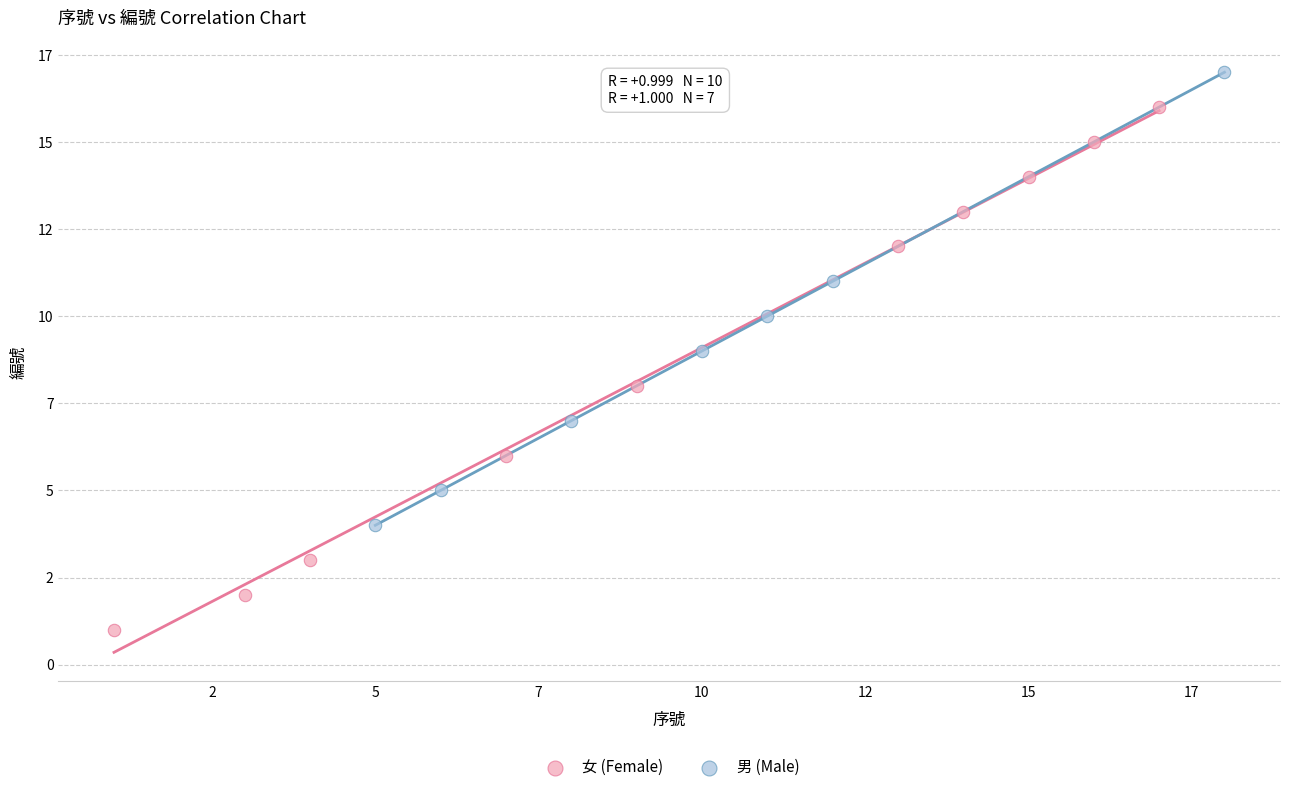

What are all the series names shown in the legend?

女 (Female), 男 (Male)